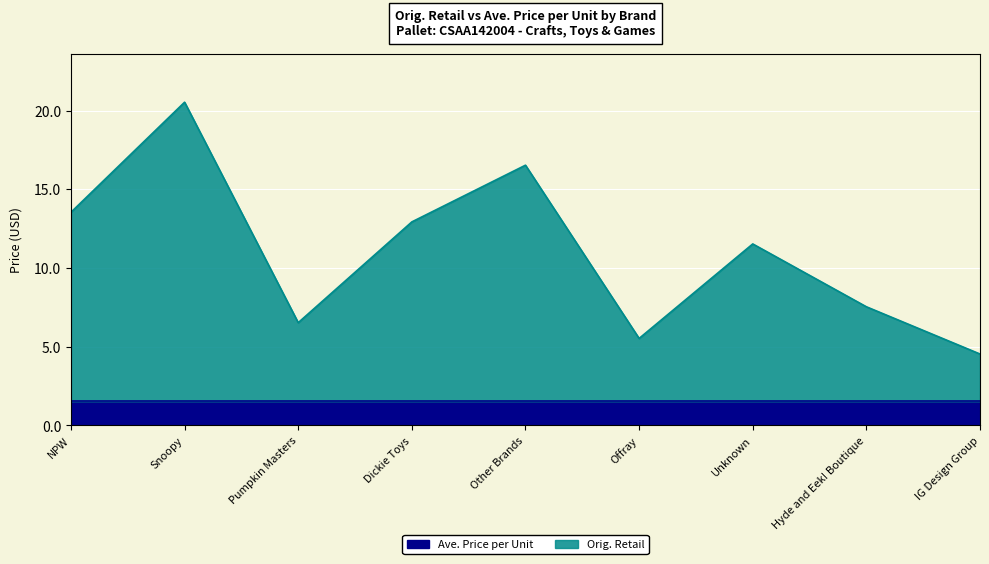

Which label corresponds to the smallest value in the chart?

IG Design Group